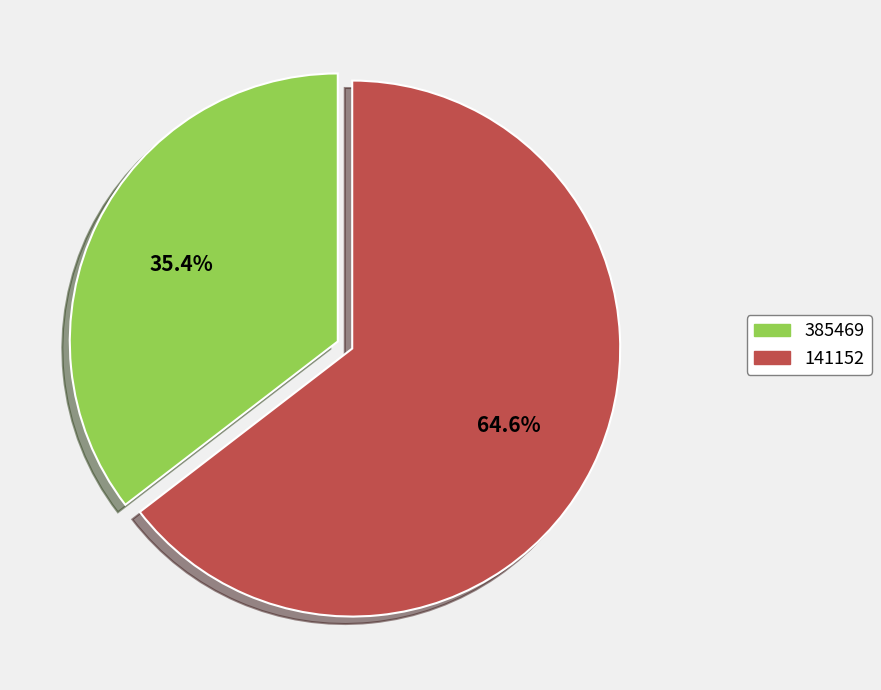

To the nearest percent, what is the difference between the 385469 and 141152 slice percentages?

29%